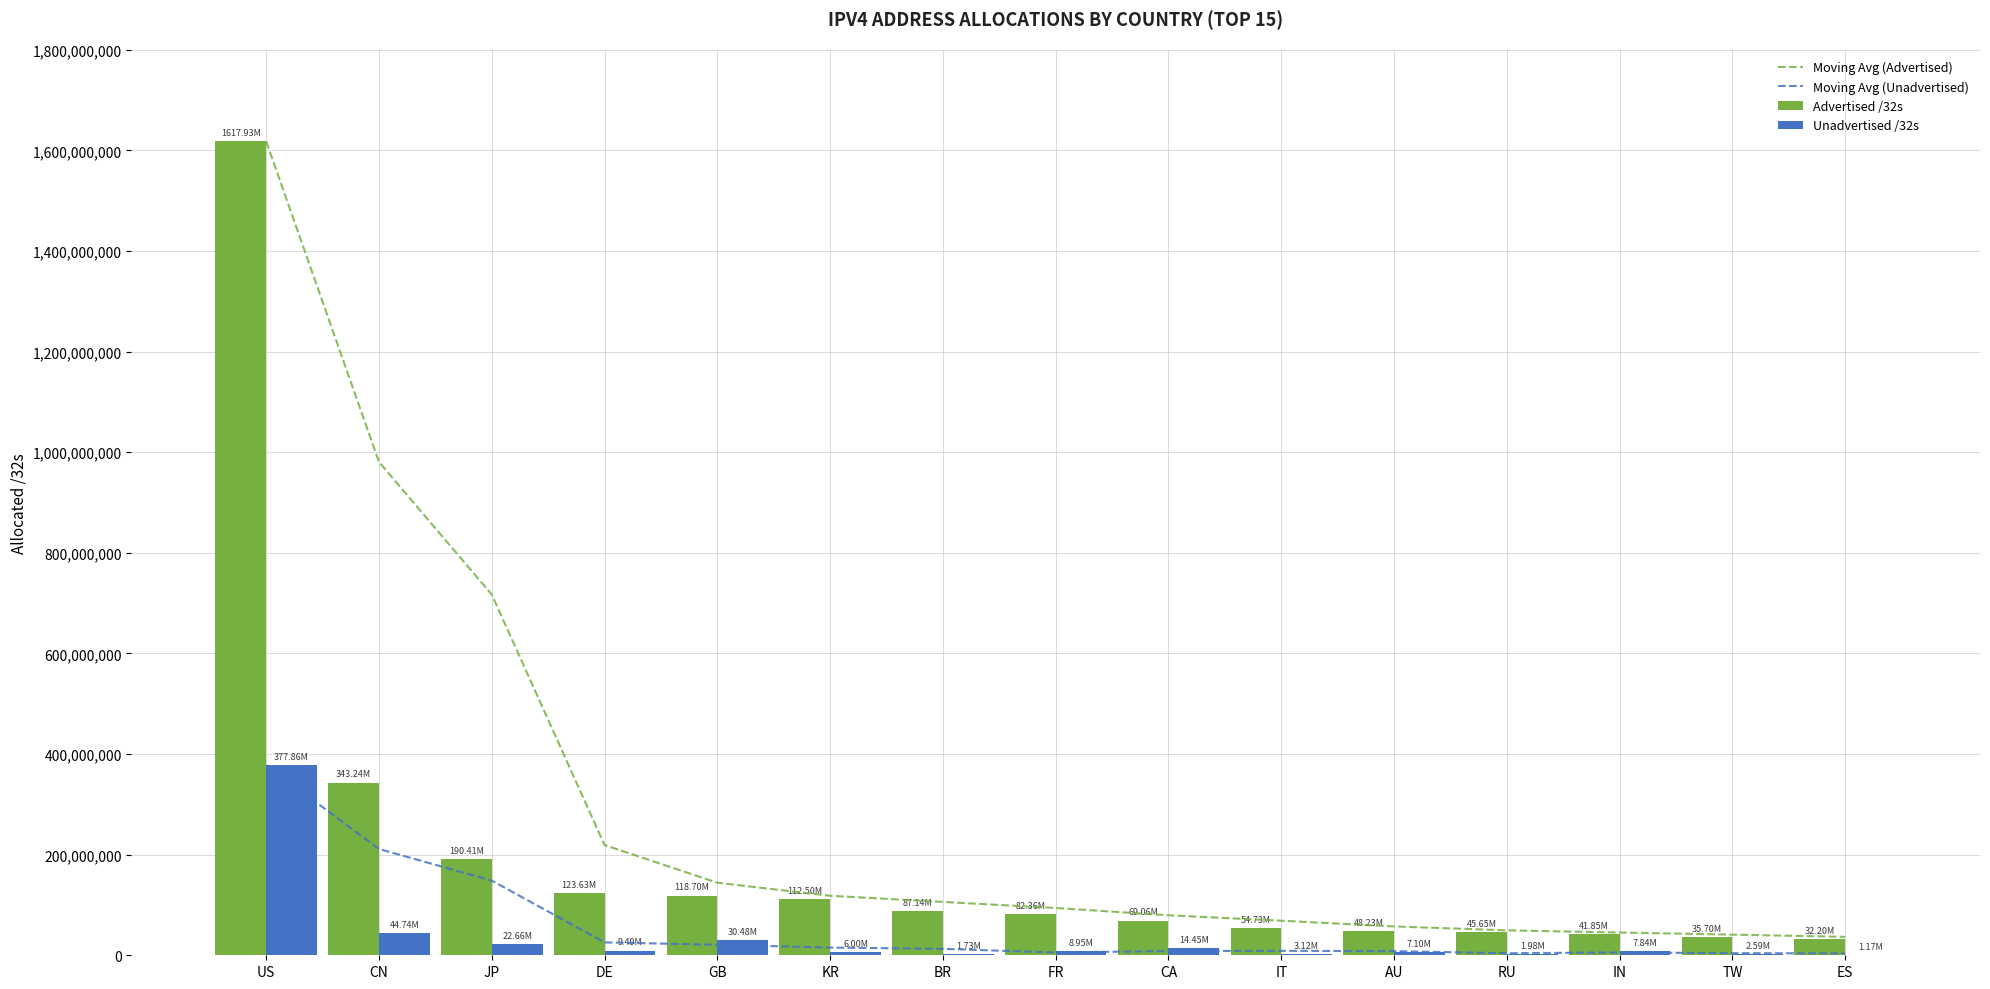

Which category has the highest value in the Unadvertised /32s series?

US